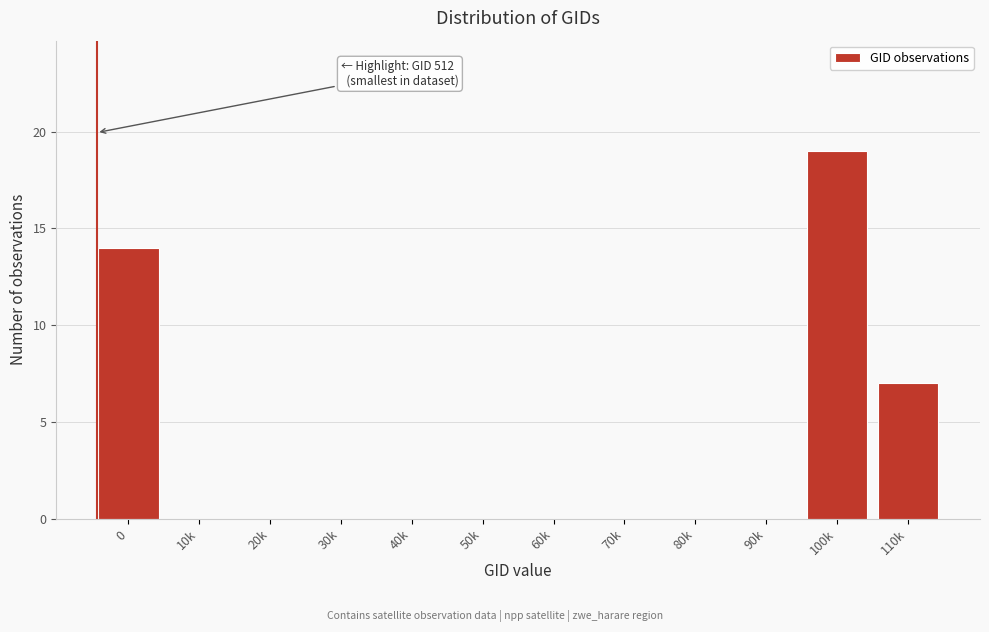

Reading left to right, transcribe all the data shown in this chart.

0=14	10k=0	20k=0	30k=0	40k=0	50k=0	60k=0	70k=0	80k=0	90k=0	100k=19	110k=7